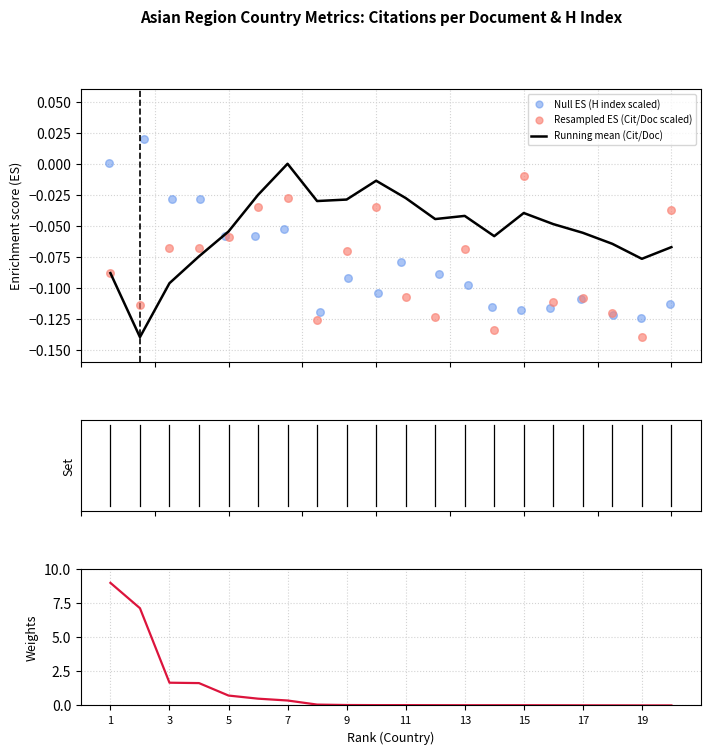

Is the value of Null ES (H index scaled) at 19 greater than the value of Documents (scaled) at 7?

No